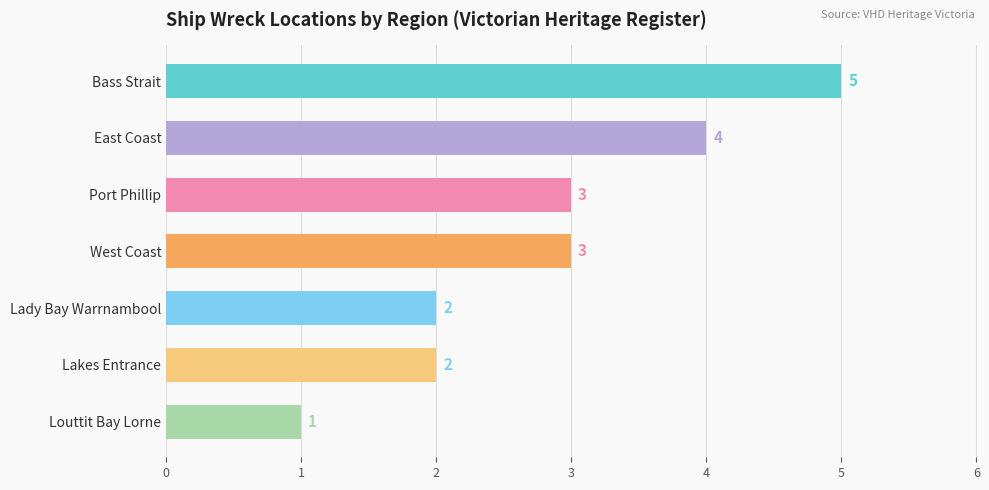

Count the values in the range 2 to 4.

5